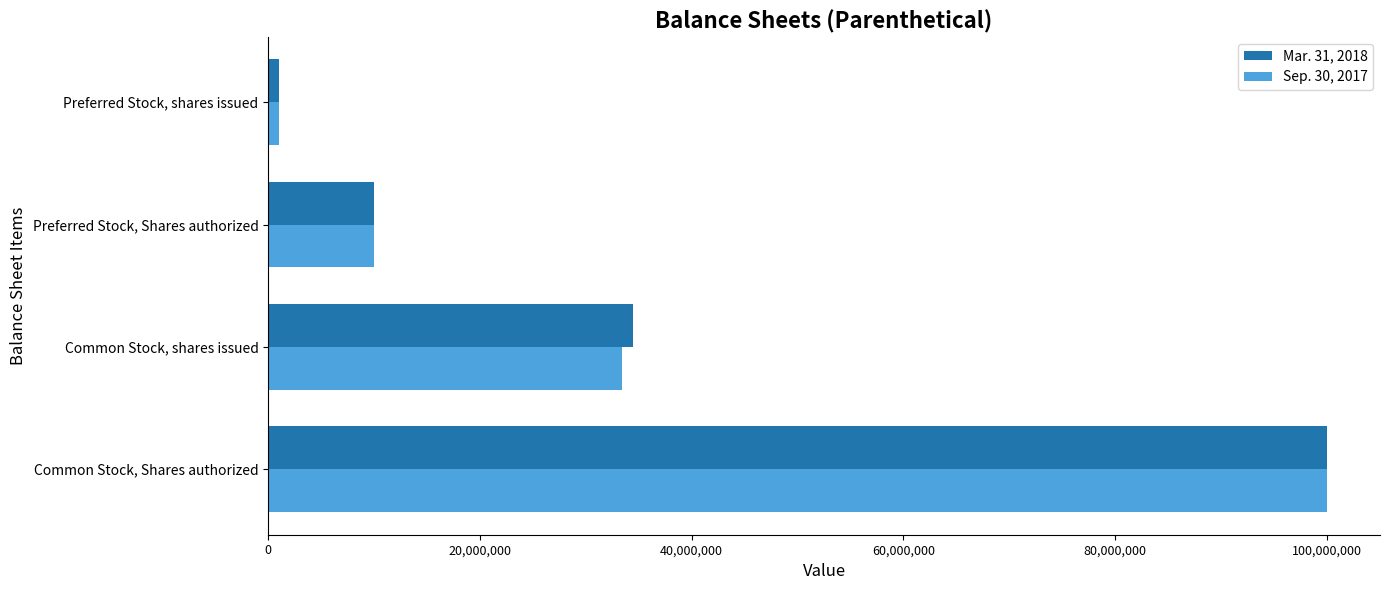

Is it true that Sep. 30, 2017 equals 100000000 at Common Stock, Shares authorized?

True